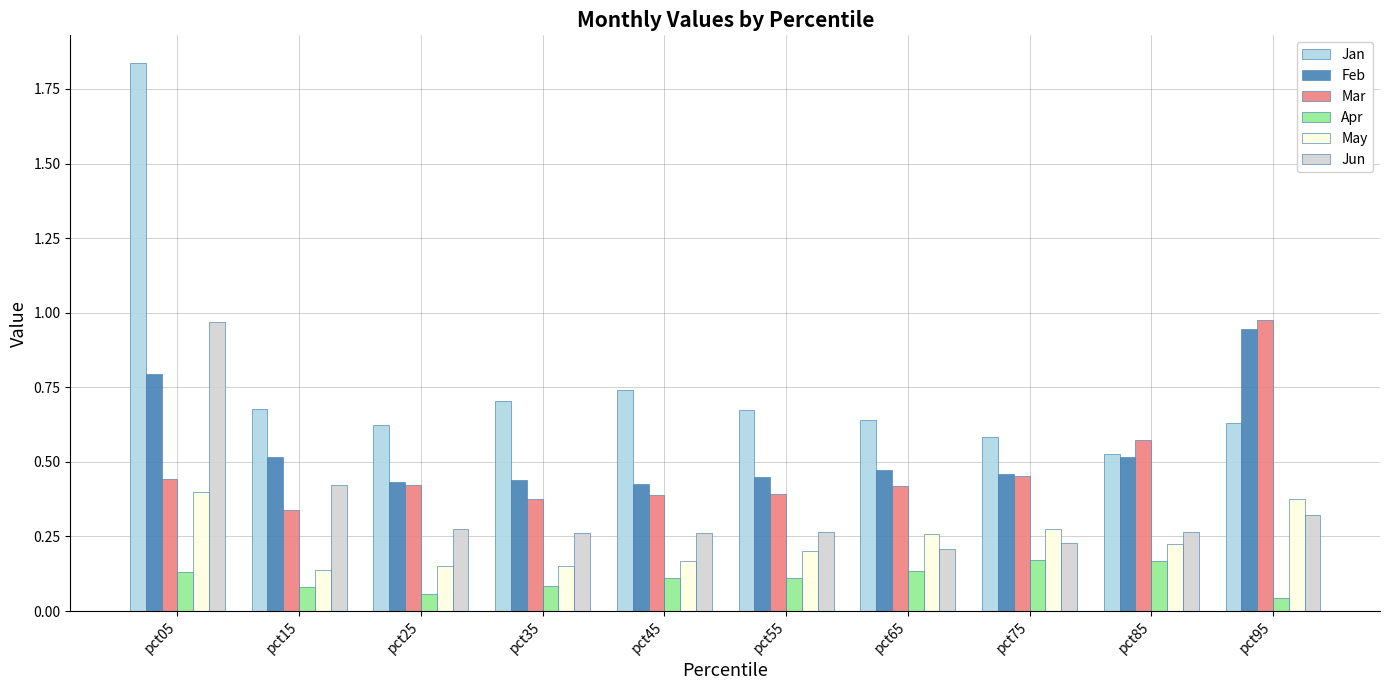

Which series has the largest range (max minus min)?

Jan